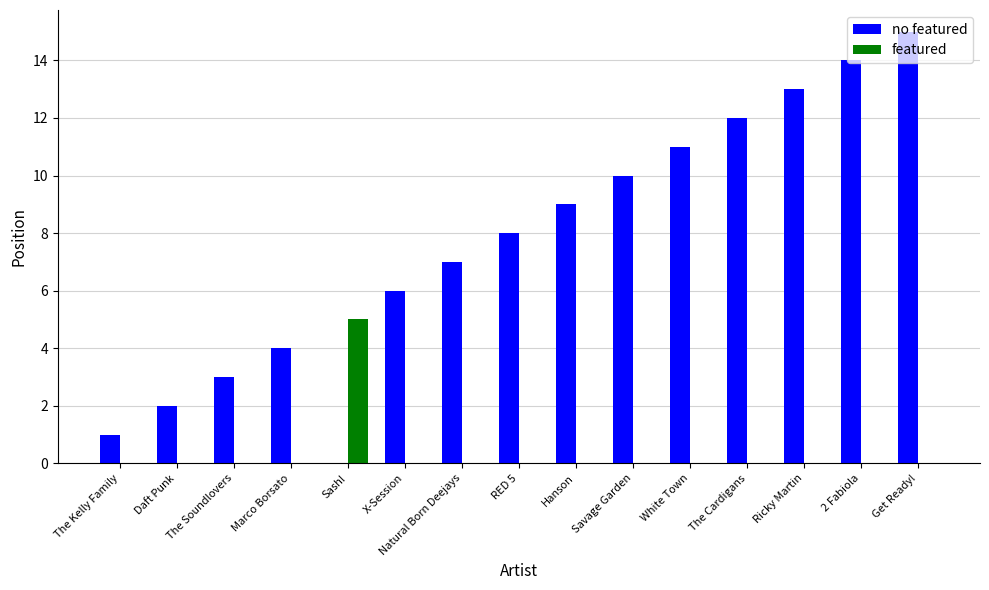

Is it true that featured equals 3 at 2 Fabiola?

False